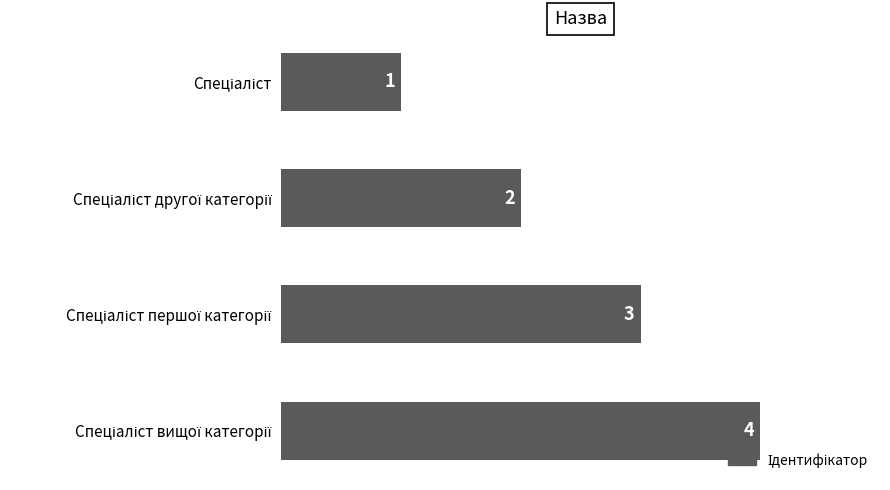

What is the difference between the maximum and minimum values?

3